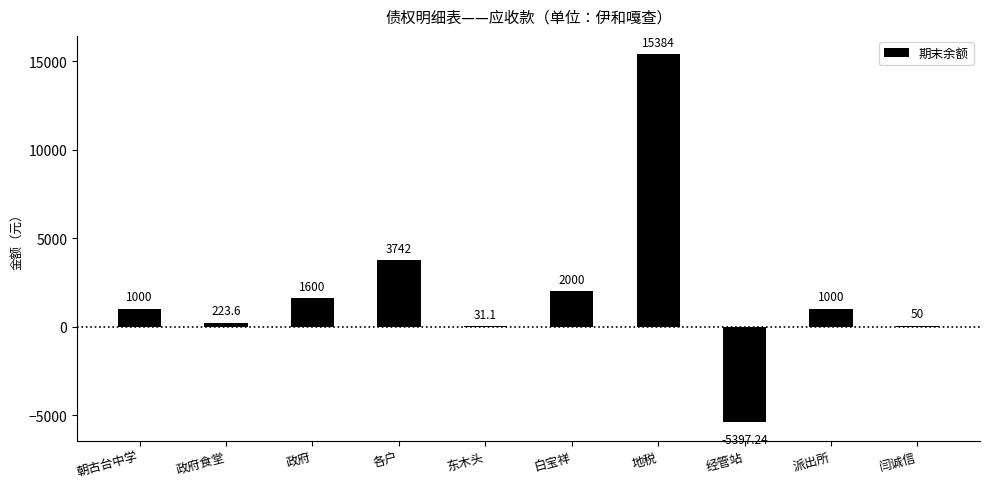

Which label corresponds to the largest value in the chart?

地税